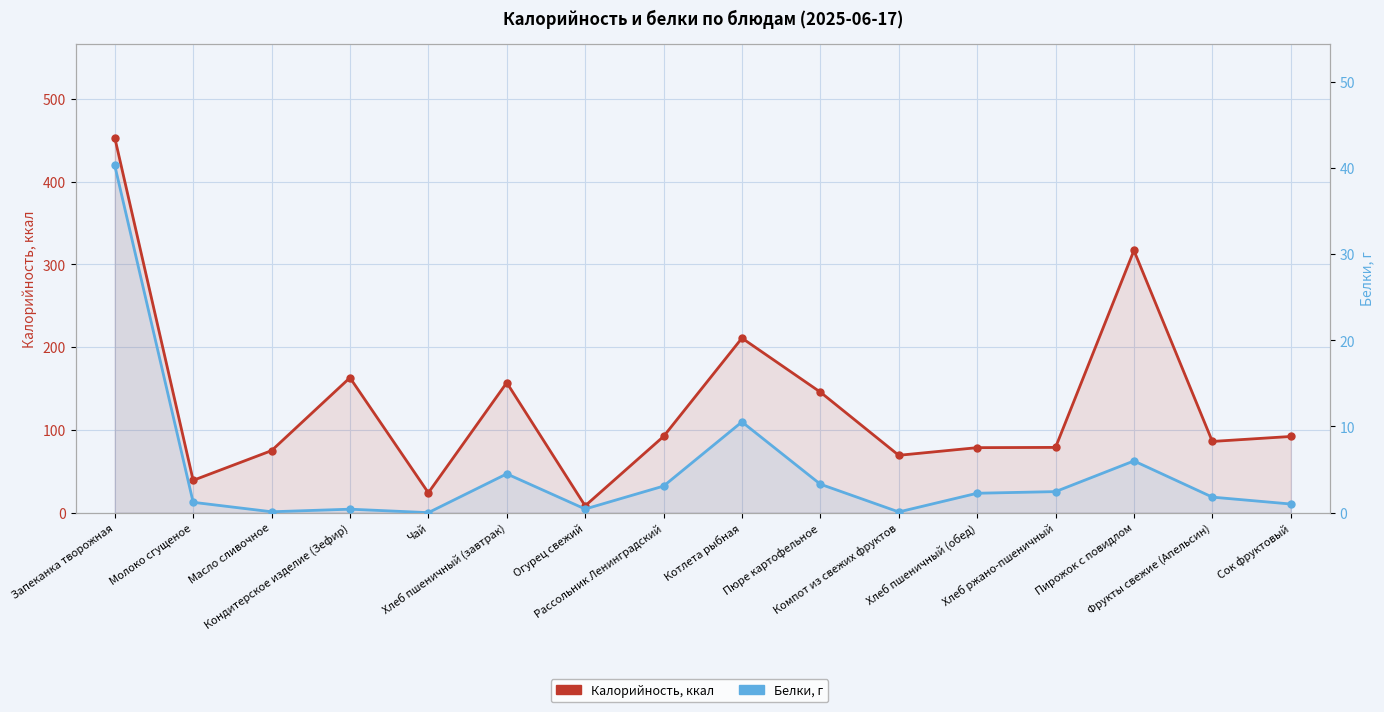

How many data points in Калорийность, ккал are above 92?

7